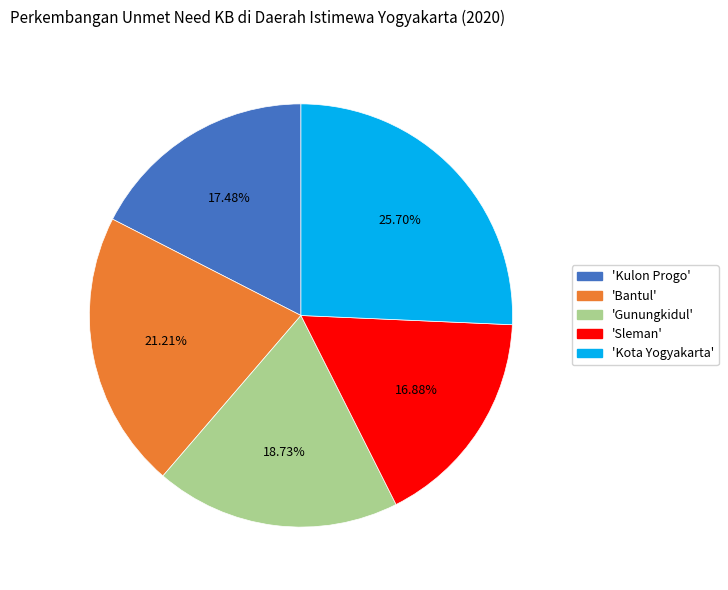

Is there any slice that represents more than half of the pie?

No